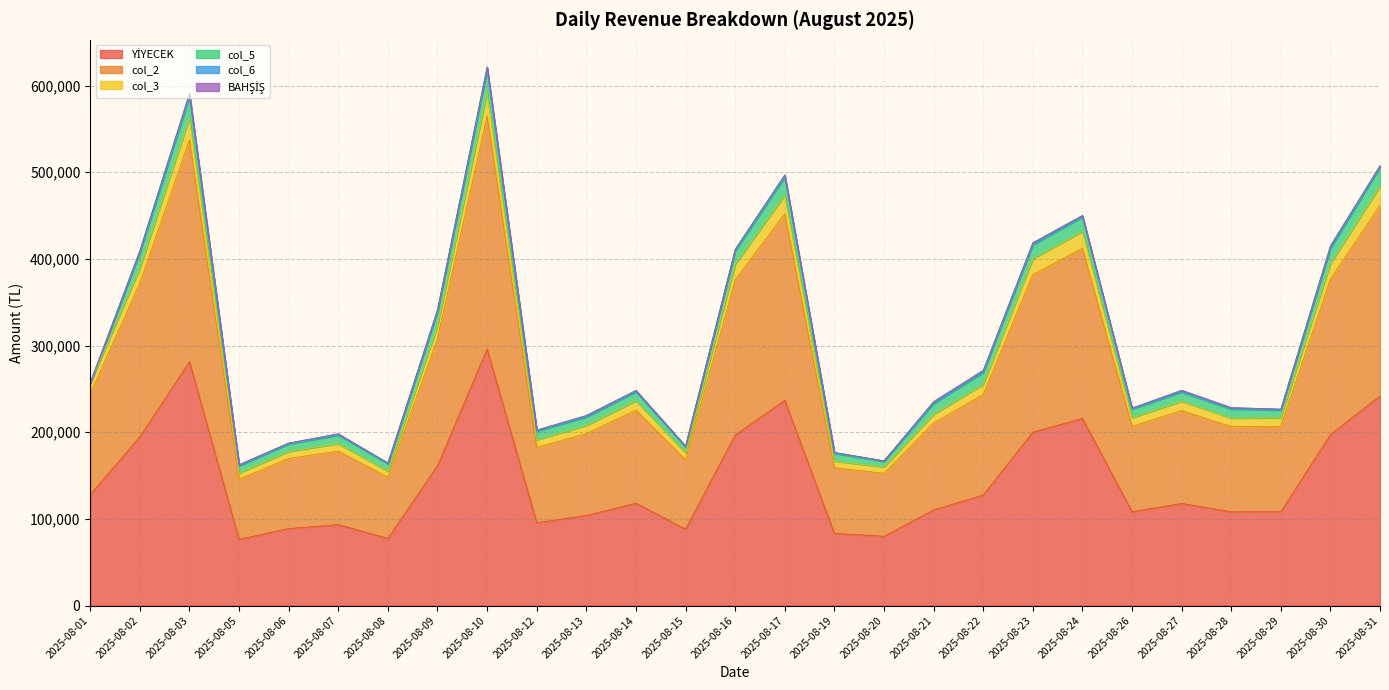

Where does the YİYECEK series first go above 117860?

2025-08-01